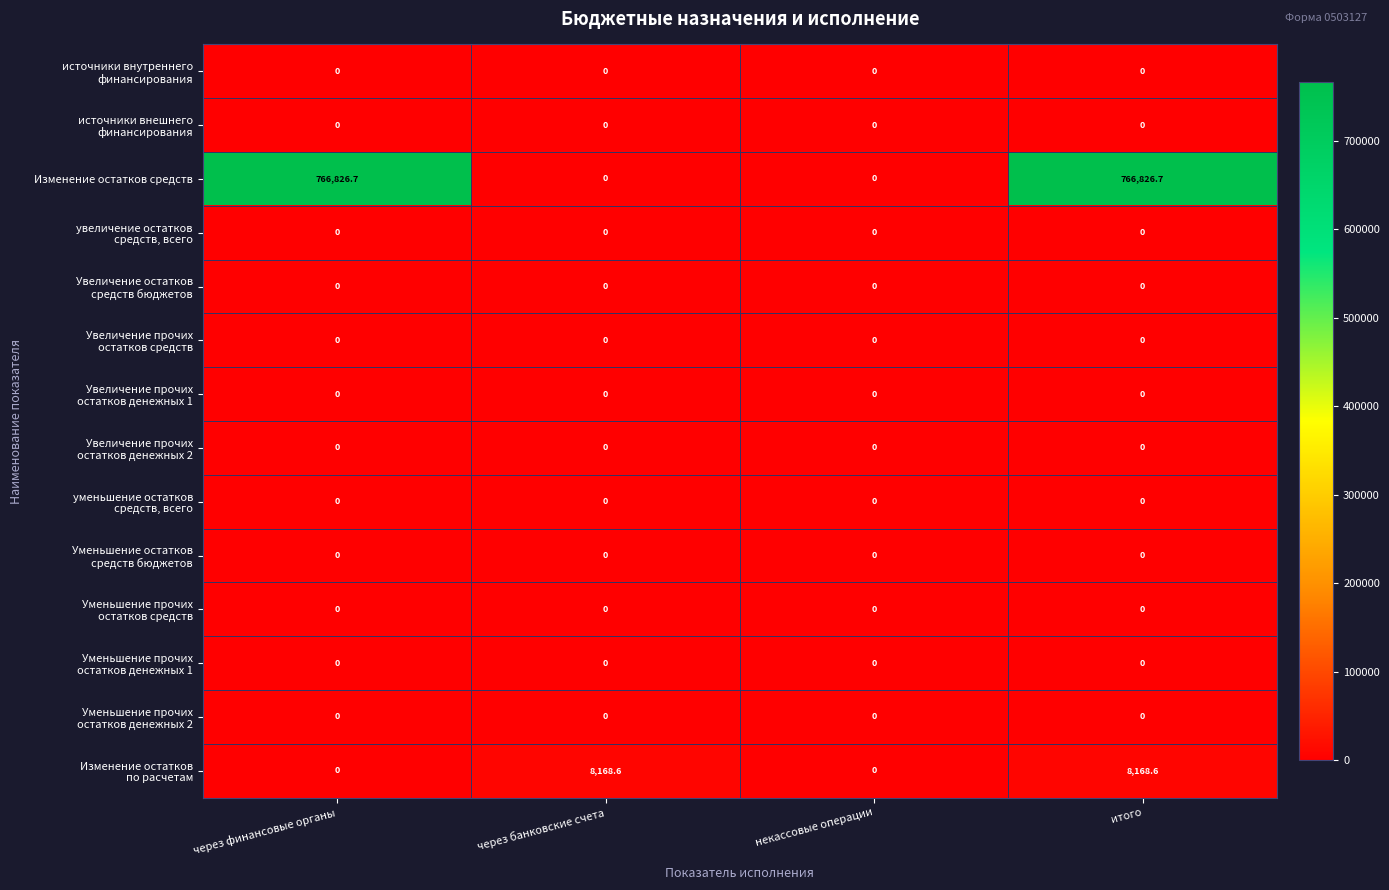

Which series has the largest total across all categories?

Изменение остатков средств